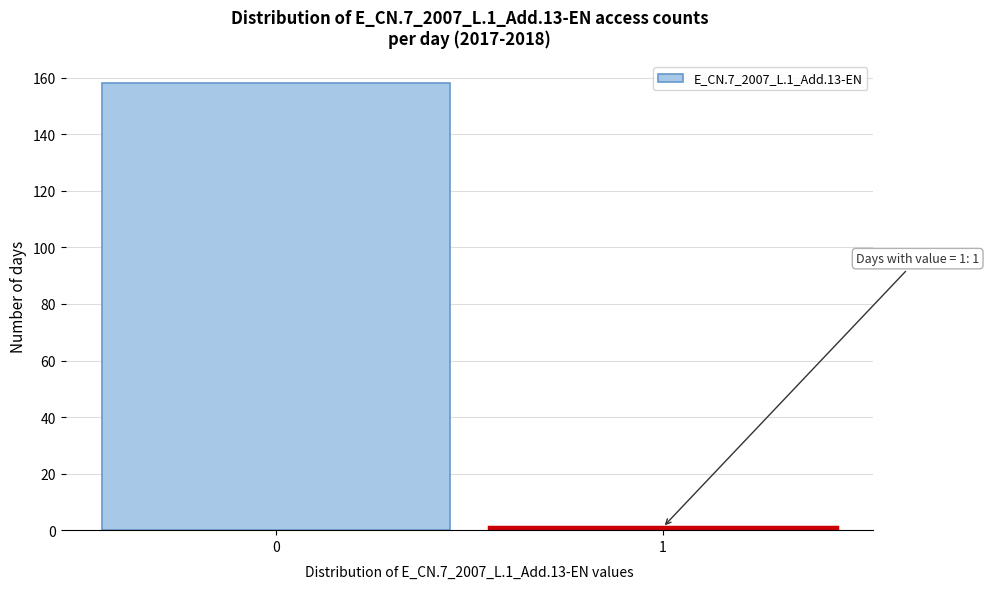

Reading left to right, transcribe all the data shown in this chart.

158	1